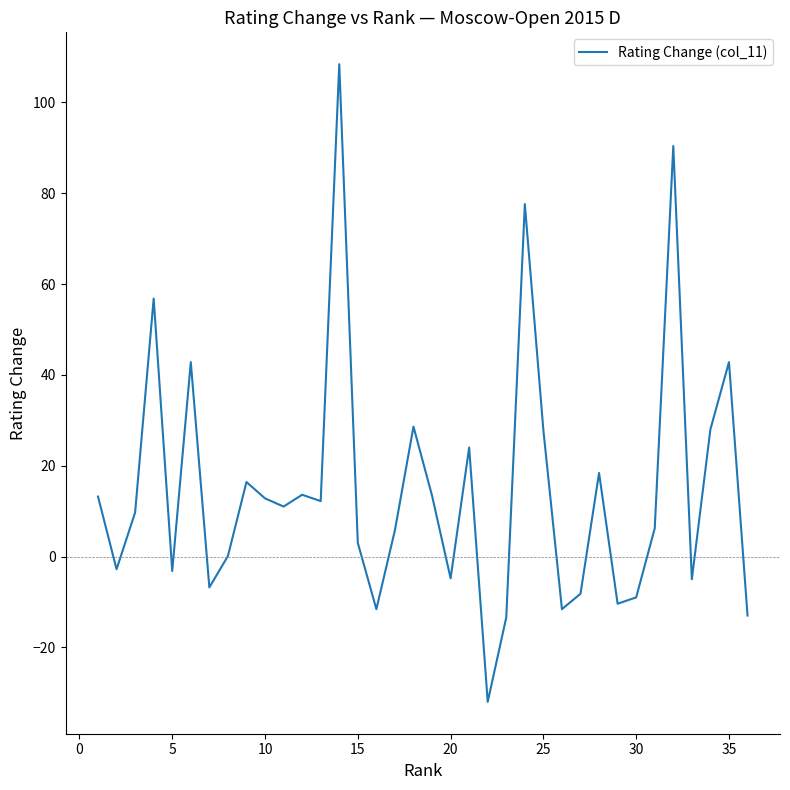

What is the difference between the maximum and minimum values?

140.4